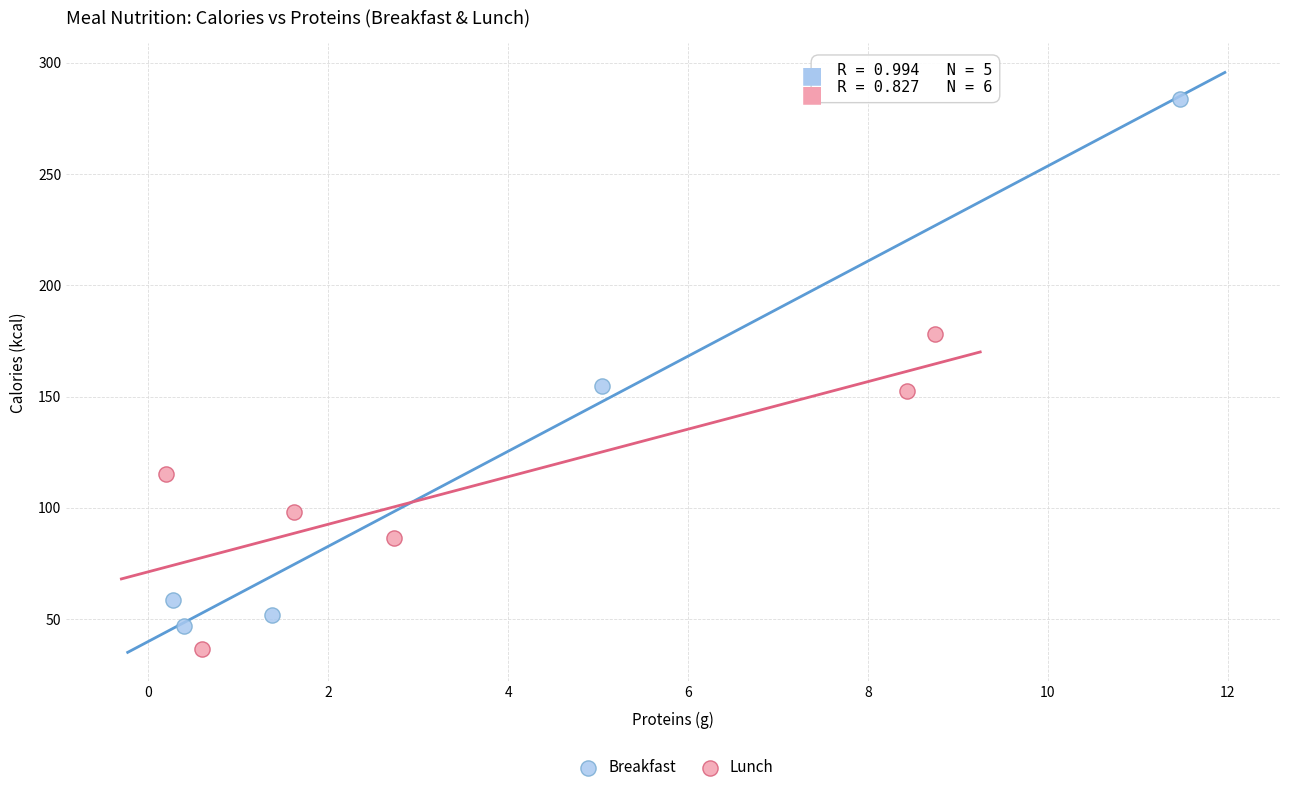

Which series contains the highest Y value?

Breakfast